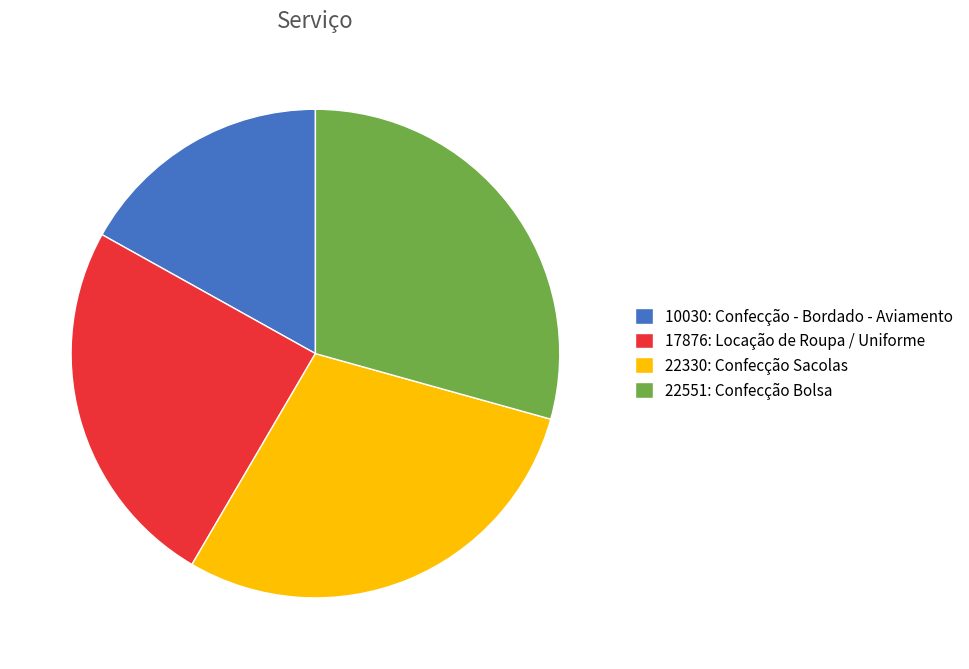

Is there a majority slice in this chart?

No